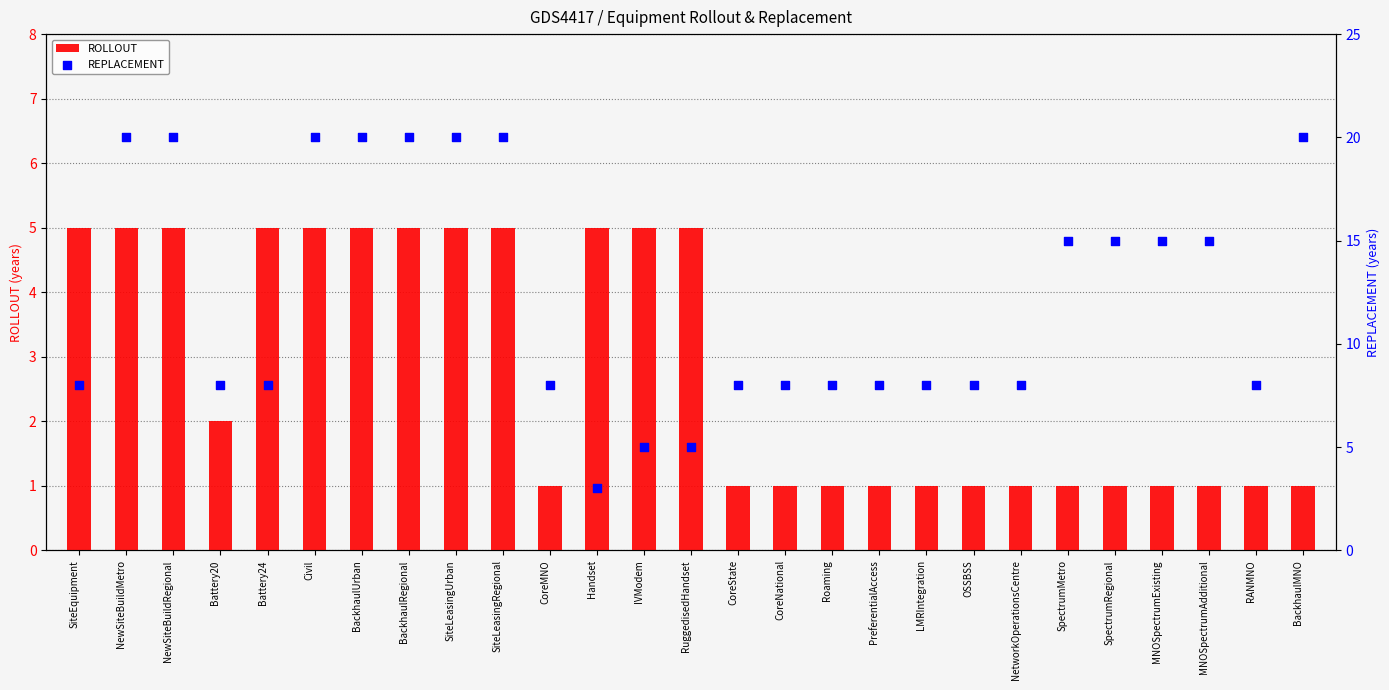

Is the value of REPLACEMENT at OSSBSS greater than the value of ROLLOUT at NetworkOperationsCentre?

Yes